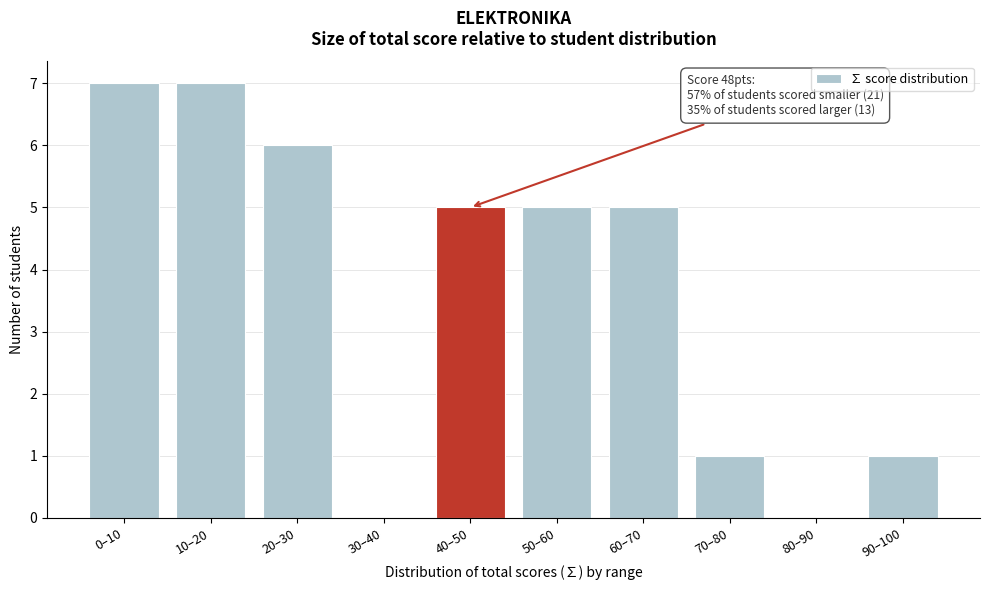

Reading left to right, list all the values displayed in this chart.

0–10=7	10–20=7	20–30=6	30–40=0	40–50=5	50–60=5	60–70=5	70–80=1	80–90=0	90–100=1